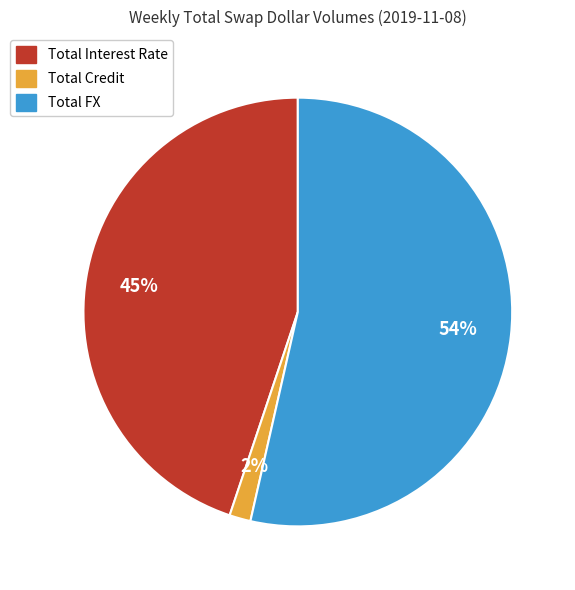

To the nearest percent, what percentage of the pie is Total Interest Rate?

45%